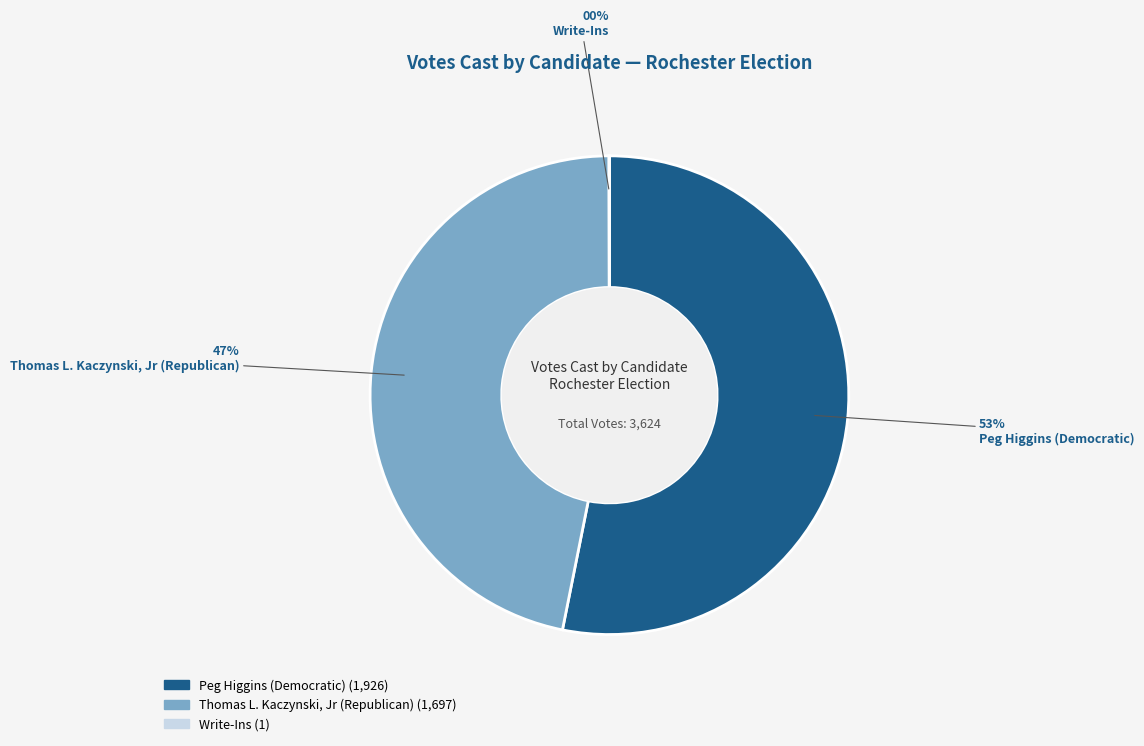

To the nearest percent, what is the average slice percentage?

33%